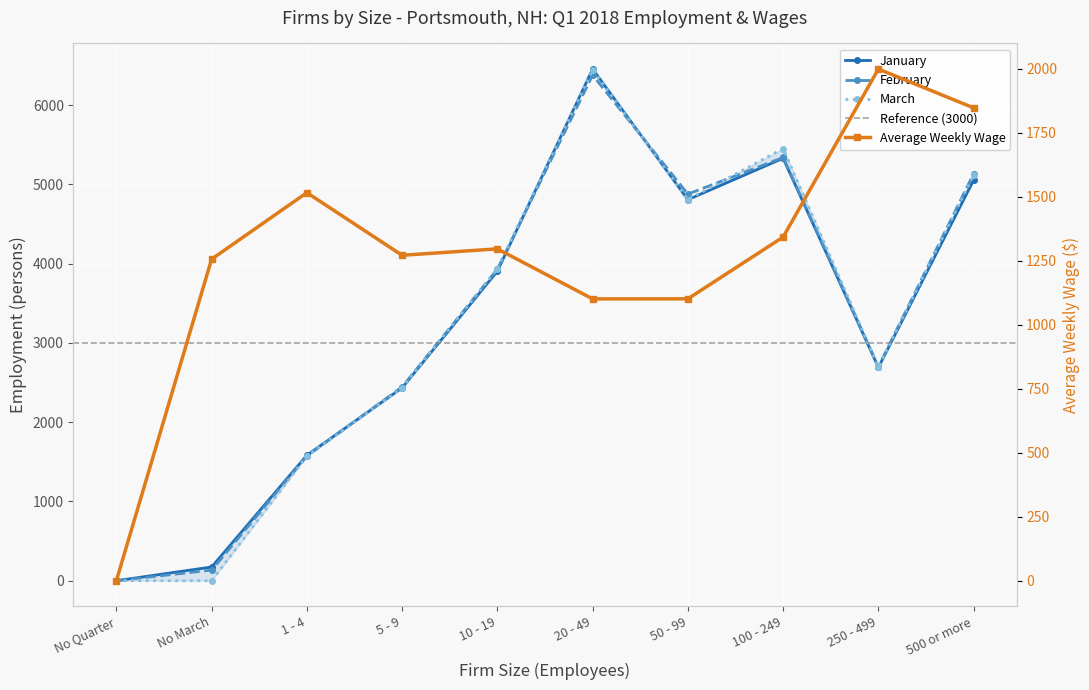

What is the sum of all January values?

32436.0